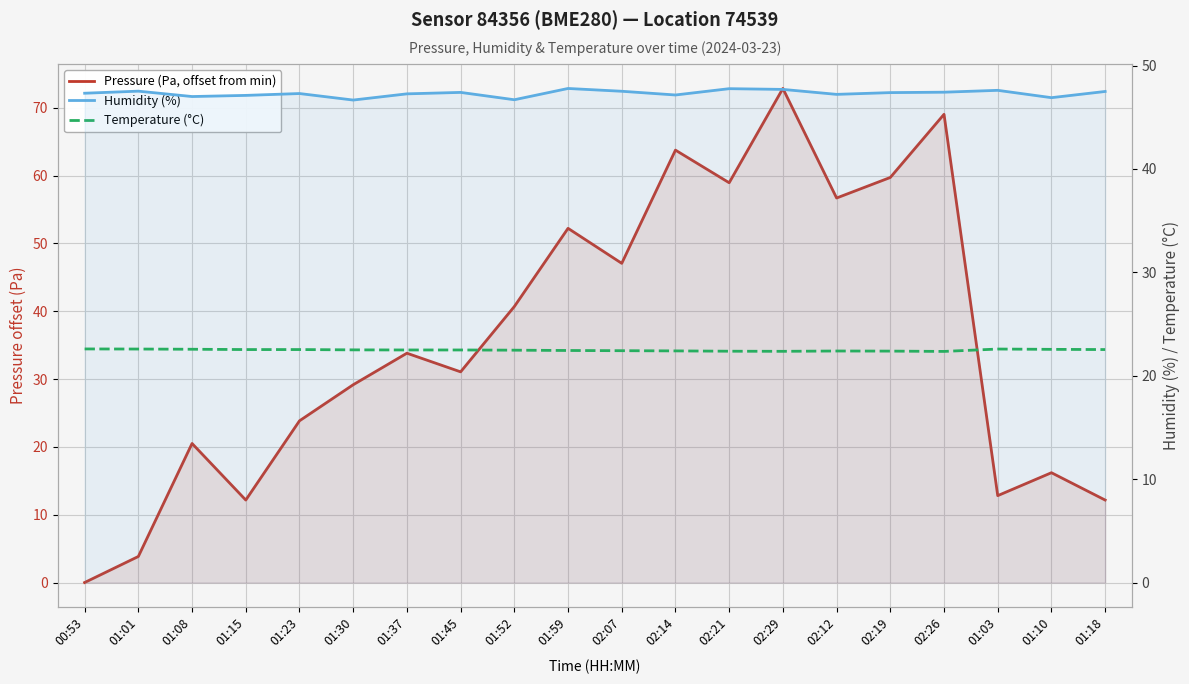

Which category has the lowest value in the Humidity (%) series?

01:30